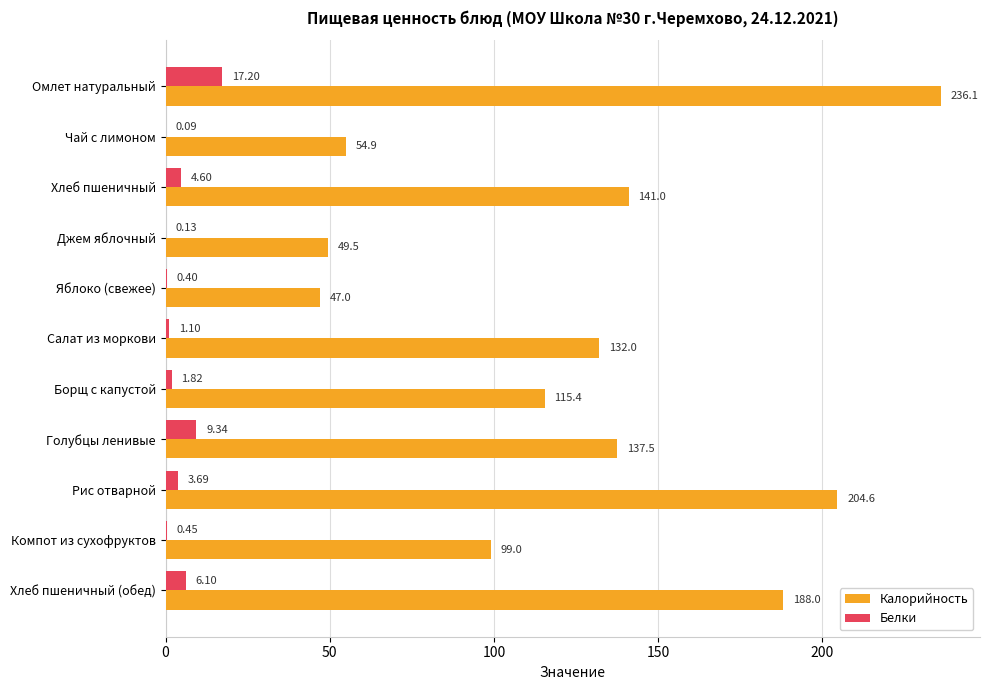

At which label is Калорийность closest to 141?

Хлеб пшеничный